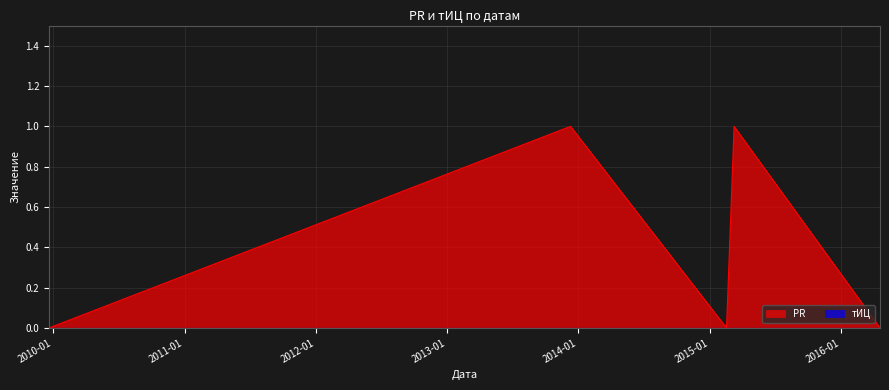

Reading right to left, transcribe all the data shown in this chart.

2016-04-19=0	2015-03-10=1	2015-02-17=0	2013-12-10=1	2009-12-20=0